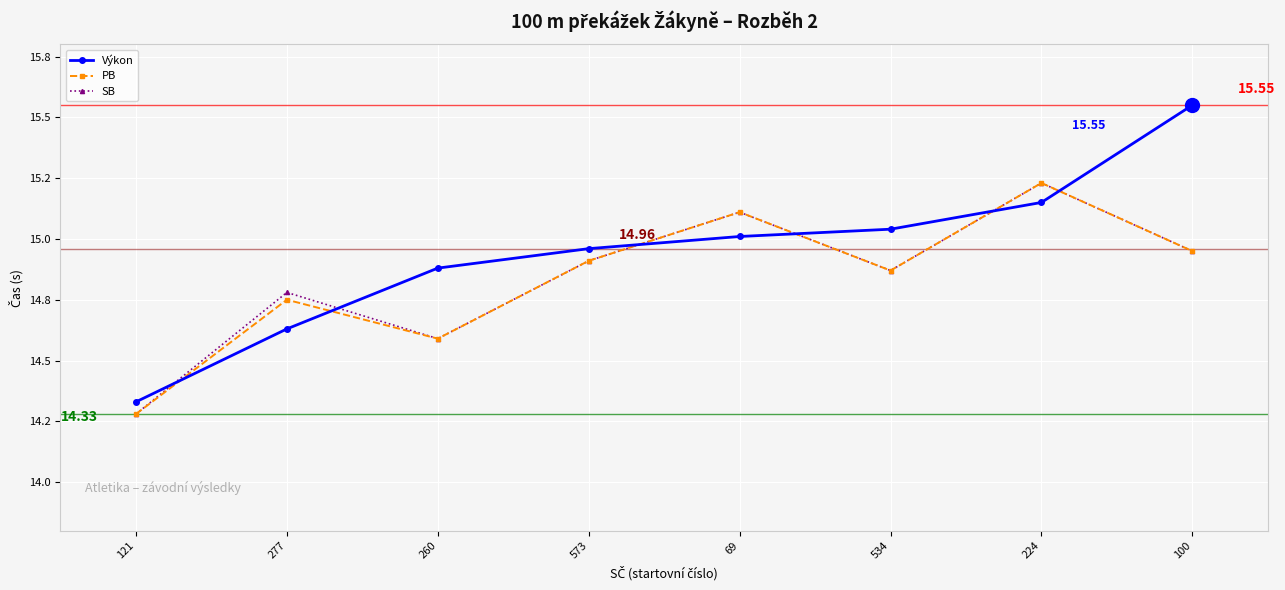

What is the total value across all series at 224?

45.6